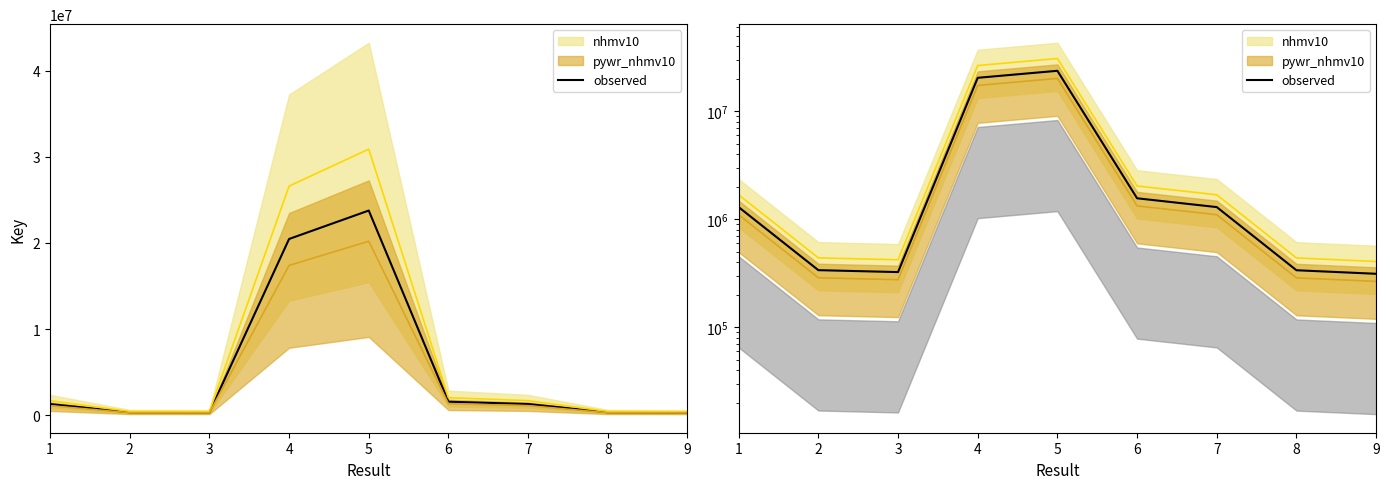

List the labels in order of value, largest first.

5, 4, 6, 7, 1, 2, 8, 3, 9